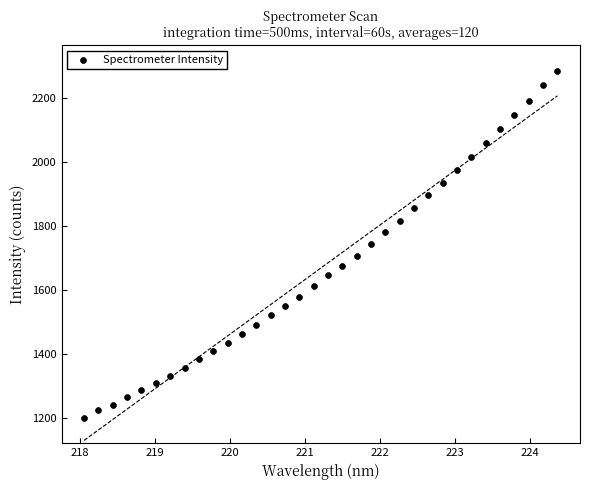

What is the range of Y values (max minus min)?

1084.1